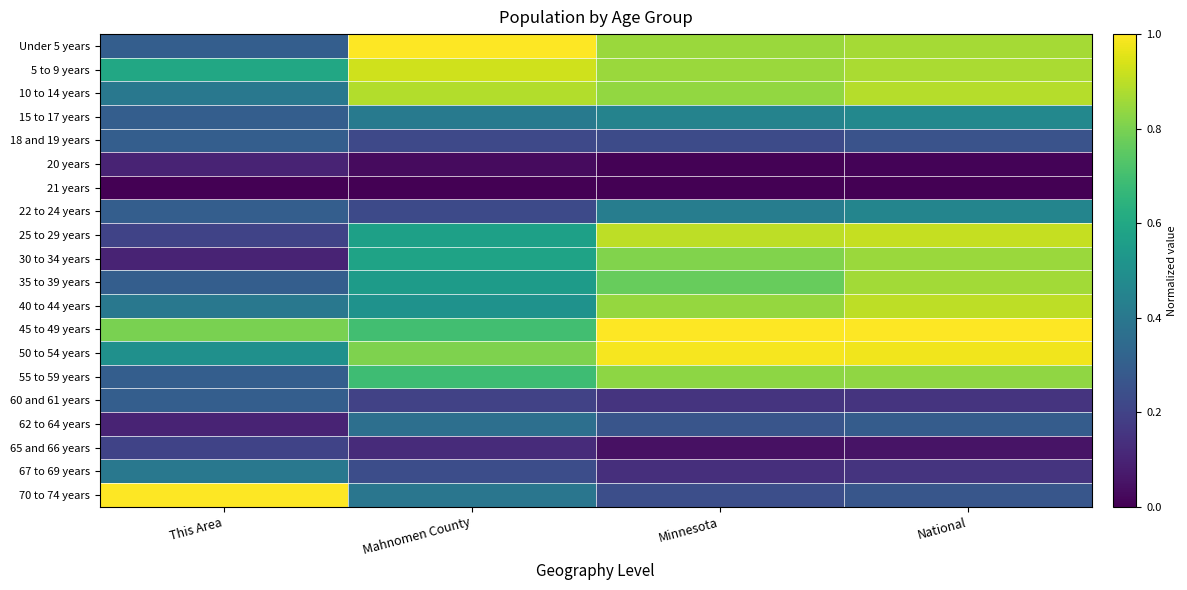

Rank the series by their maximum value, from lowest to highest.

21 years, 20 years, 65 and 66 years, 18 and 19 years, 60 and 61 years, 62 to 64 years, 67 to 69 years, 22 to 24 years, 15 to 17 years, 55 to 59 years, 30 to 34 years, 35 to 39 years, 10 to 14 years, 40 to 44 years, 25 to 29 years, 5 to 9 years, 50 to 54 years, Under 5 years, 45 to 49 years, 70 to 74 years